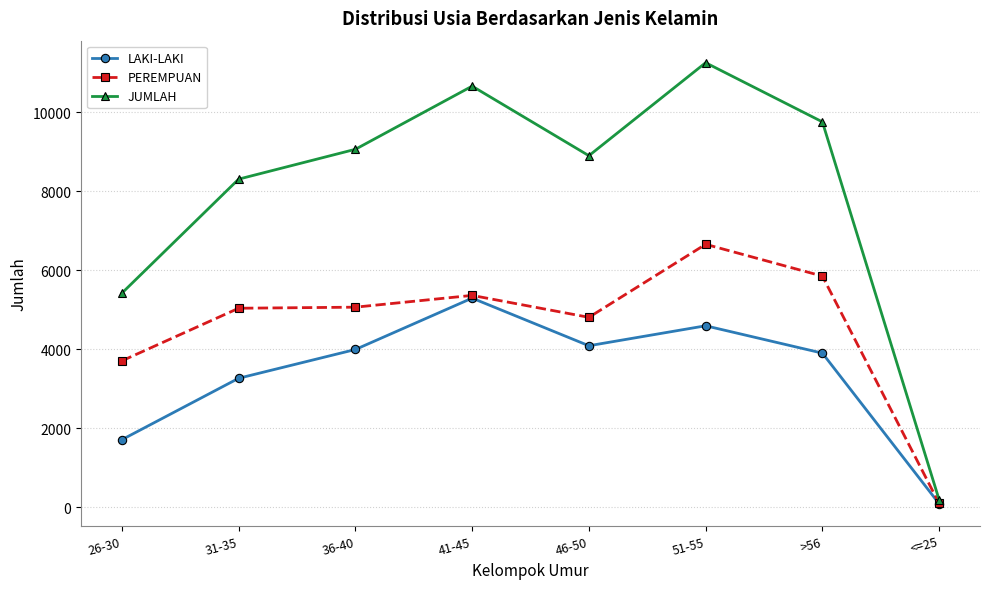

Count the number of data series in this chart.

3